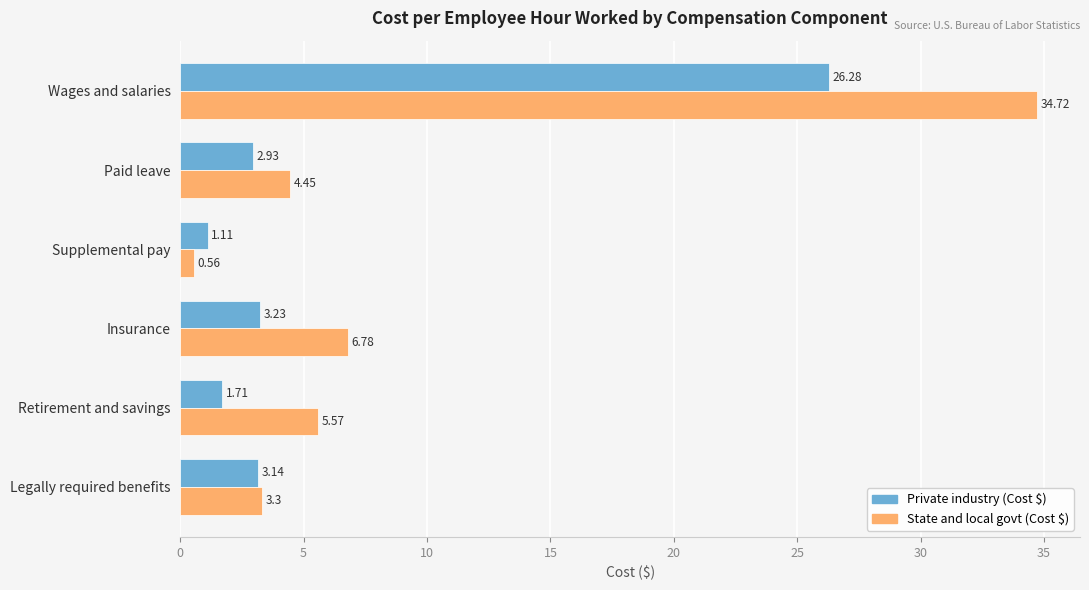

Which series has the largest range (max minus min)?

State and local govt (Cost $)